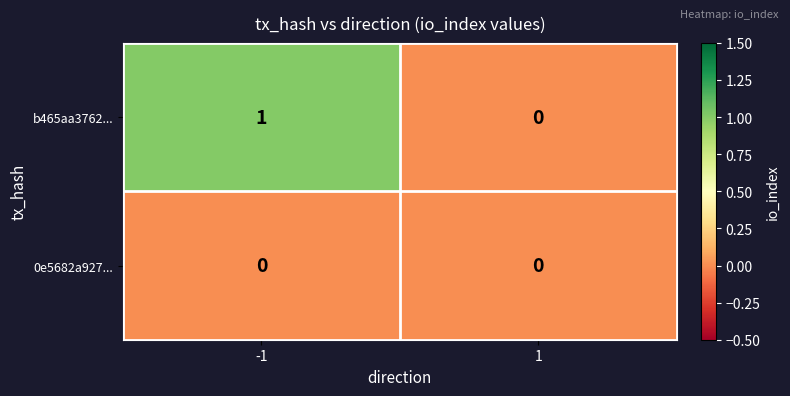

Rank the series by their average value, from highest to lowest.

b465aa3762..., 0e5682a927...